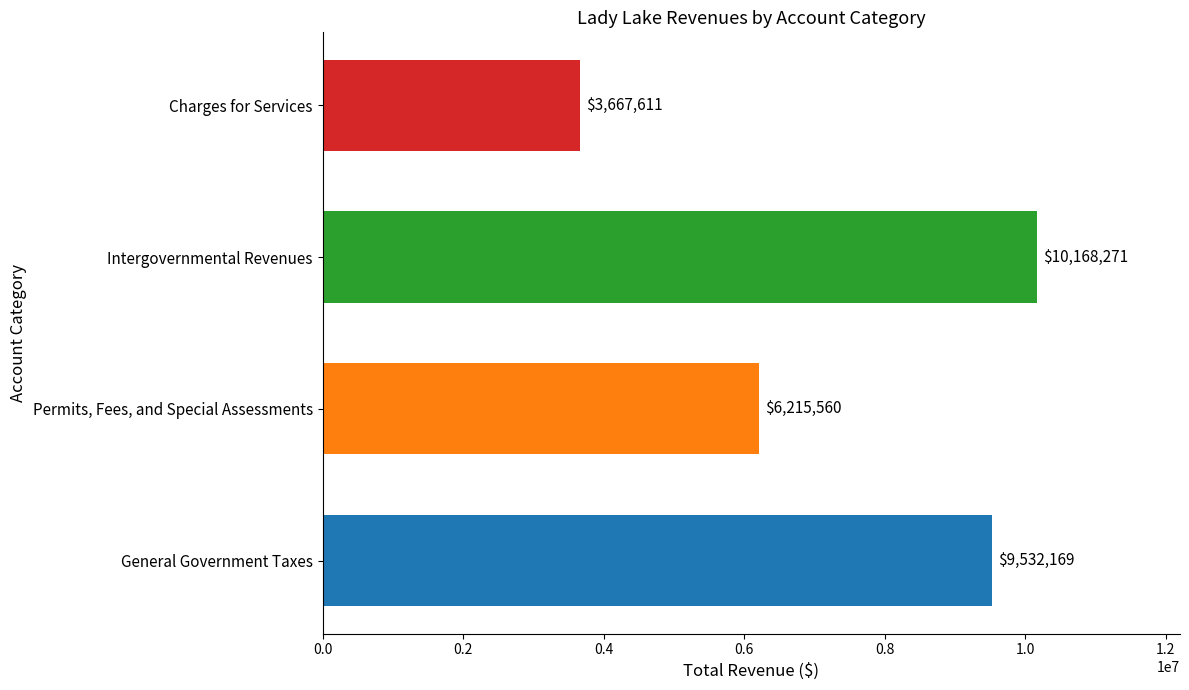

At which label is the value closest to 6917941?

Permits, Fees, and Special Assessments